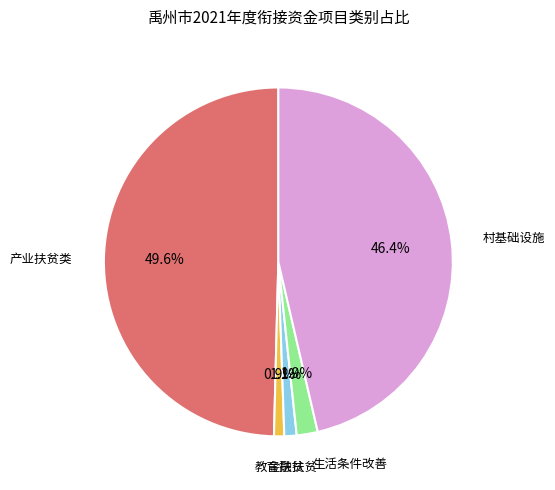

How many slices are in this pie chart?

5